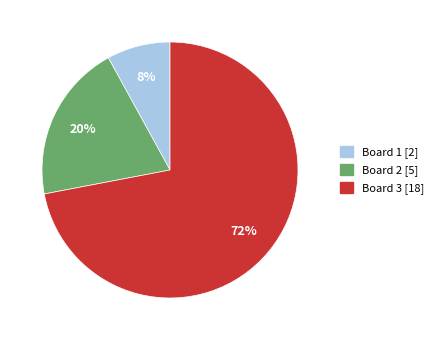

What is the majority slice?

Board 3